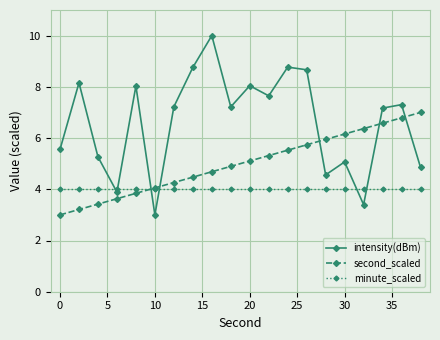

What is the maximum value for intensity(dBm)?

10.0